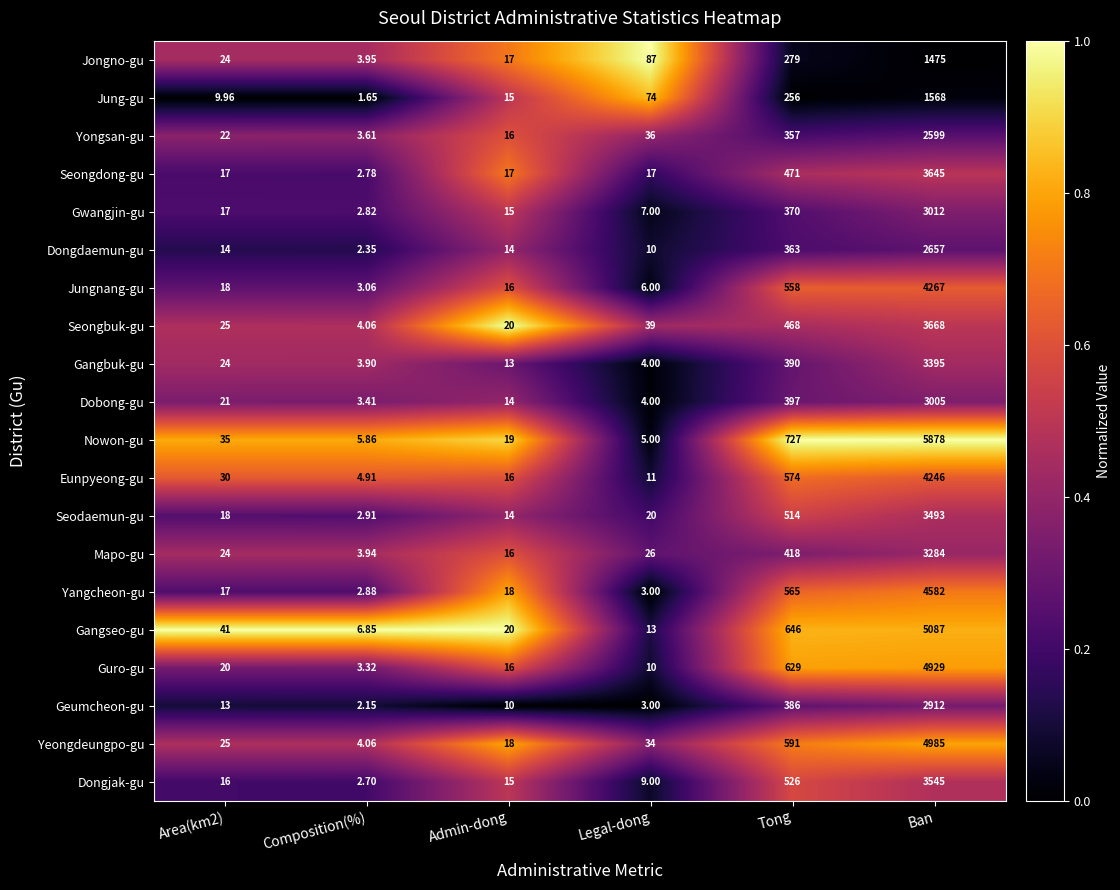

List the series in order of their peak value, highest first.

Nowon-gu, Gangseo-gu, Yeongdeungpo-gu, Guro-gu, Yangcheon-gu, Jungnang-gu, Eunpyeong-gu, Seongbuk-gu, Seongdong-gu, Dongjak-gu, Seodaemun-gu, Gangbuk-gu, Mapo-gu, Gwangjin-gu, Dobong-gu, Geumcheon-gu, Dongdaemun-gu, Yongsan-gu, Jung-gu, Jongno-gu